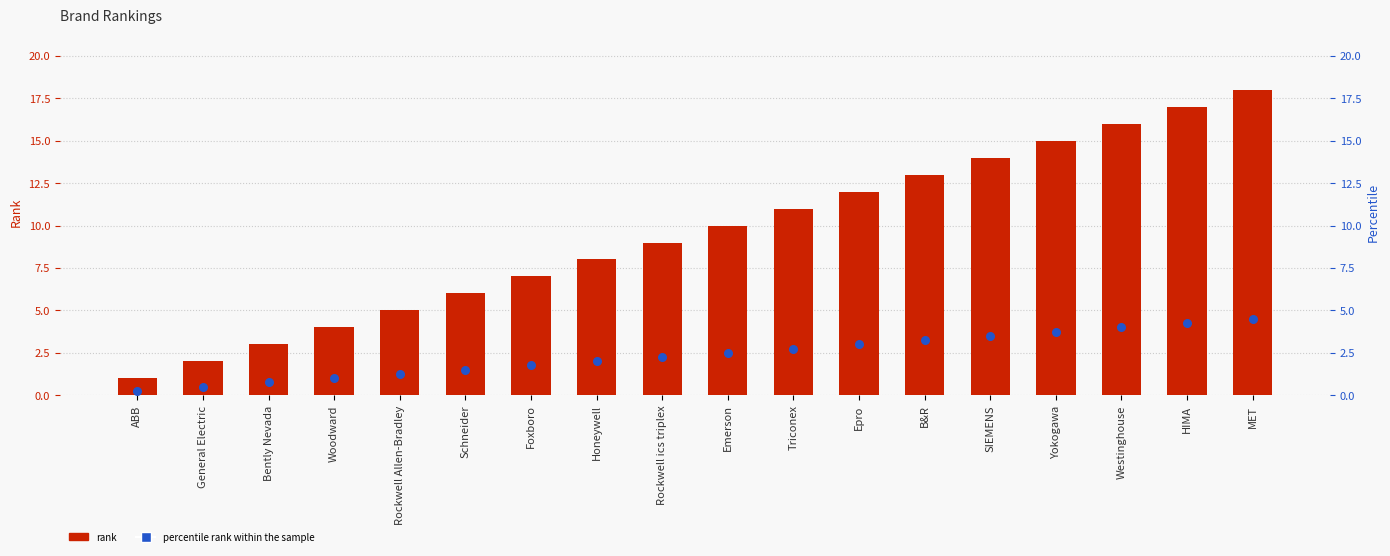

At which category is the sum across all series the highest?

MET